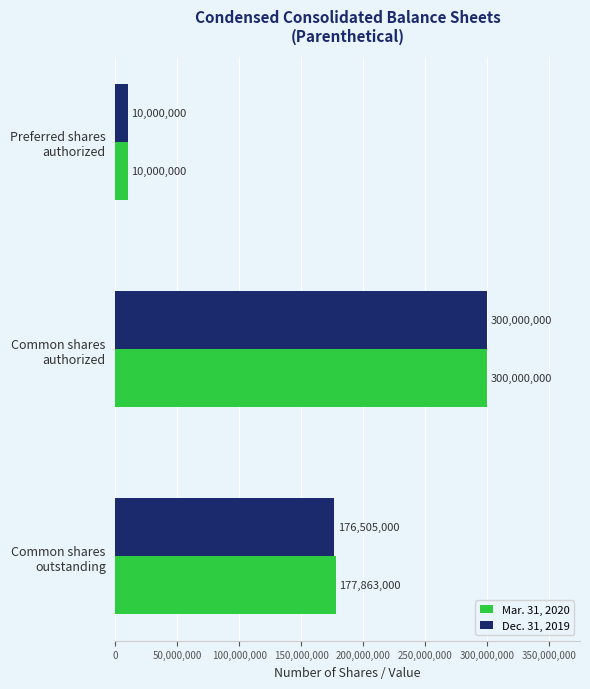

Which series has the largest total across all categories?

Mar. 31, 2020